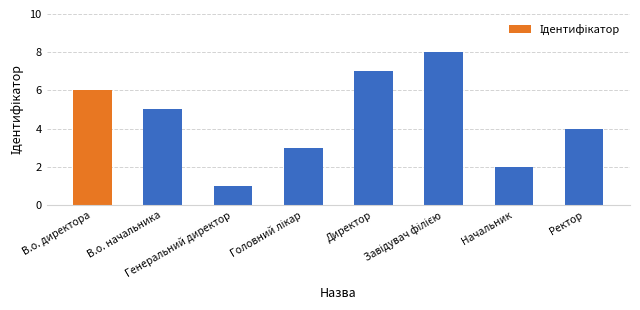

What is the difference between the maximum and minimum values?

7